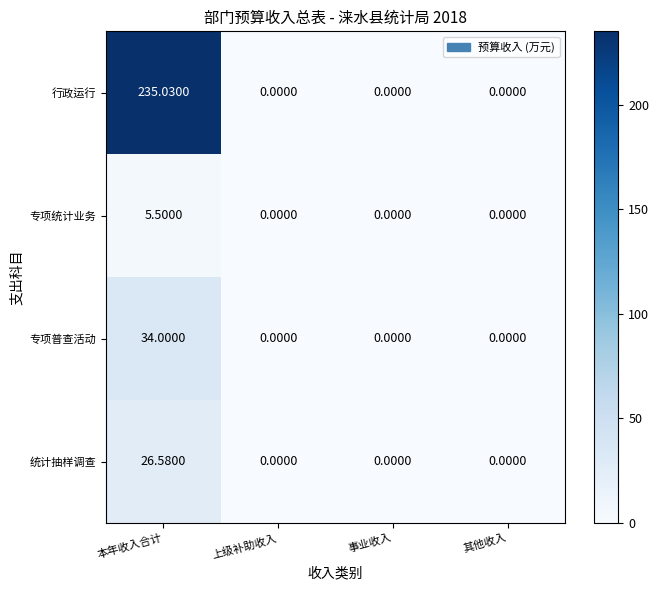

Is the value of 专项统计业务 at 本年收入合计 greater than the value of 行政运行 at 上级补助收入?

Yes